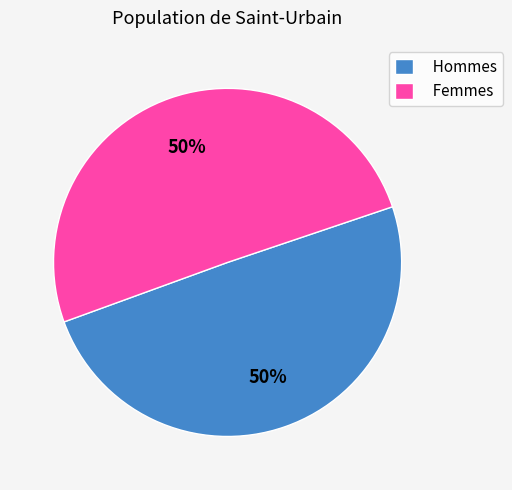

How many slices are in this pie chart?

2